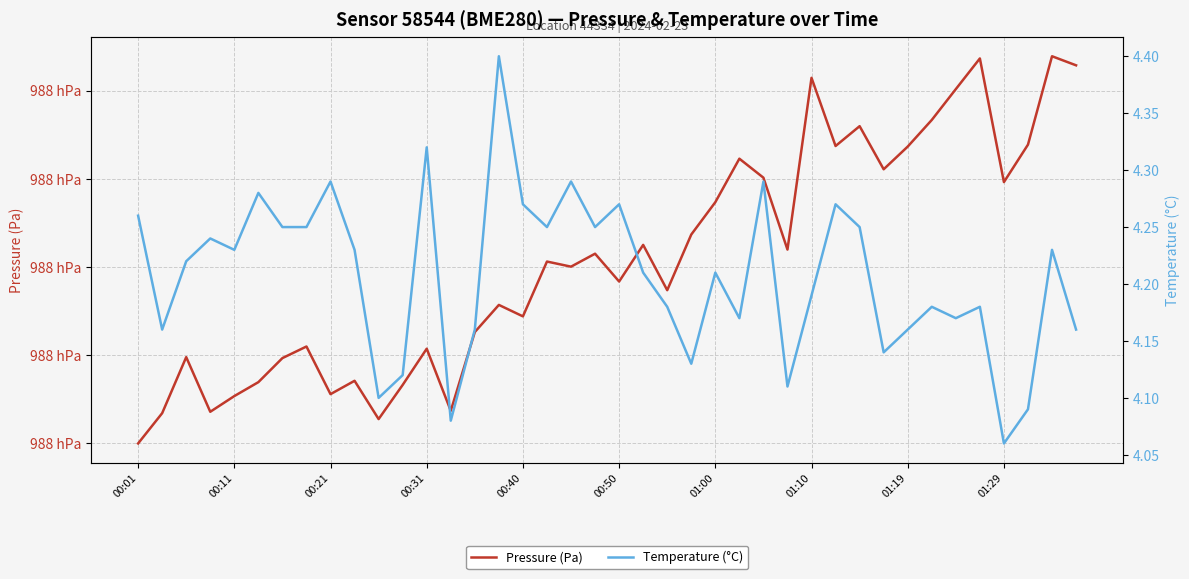

Count the number of data series in this chart.

2